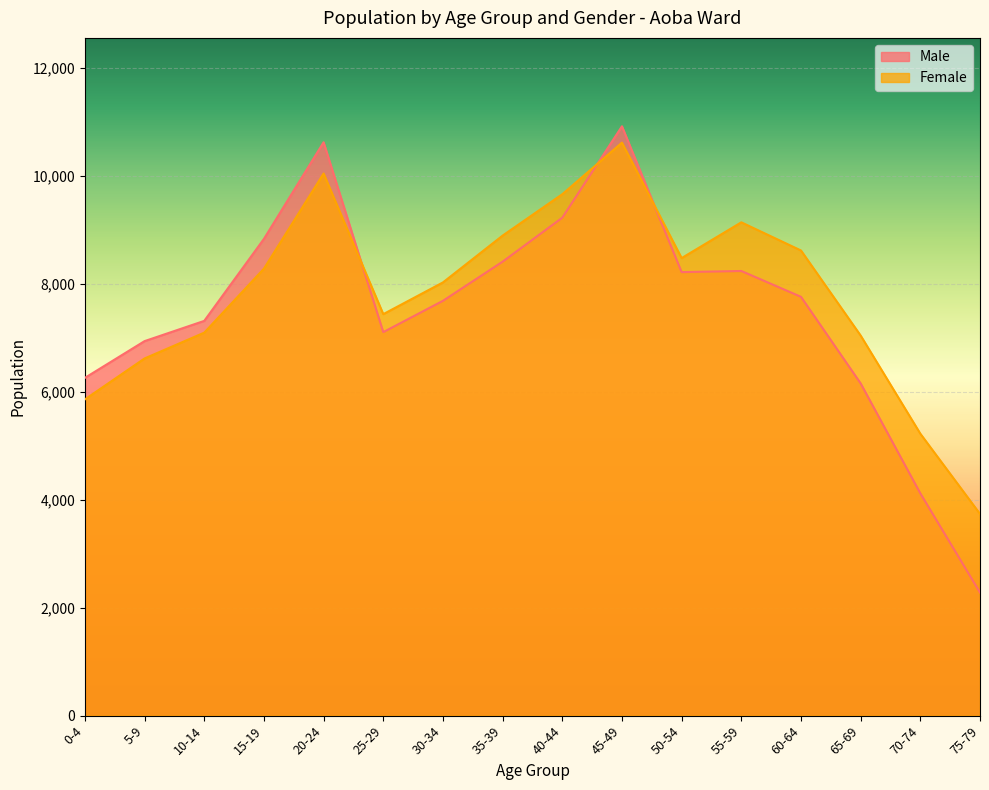

True or false: Female and Male cross at least once.

True